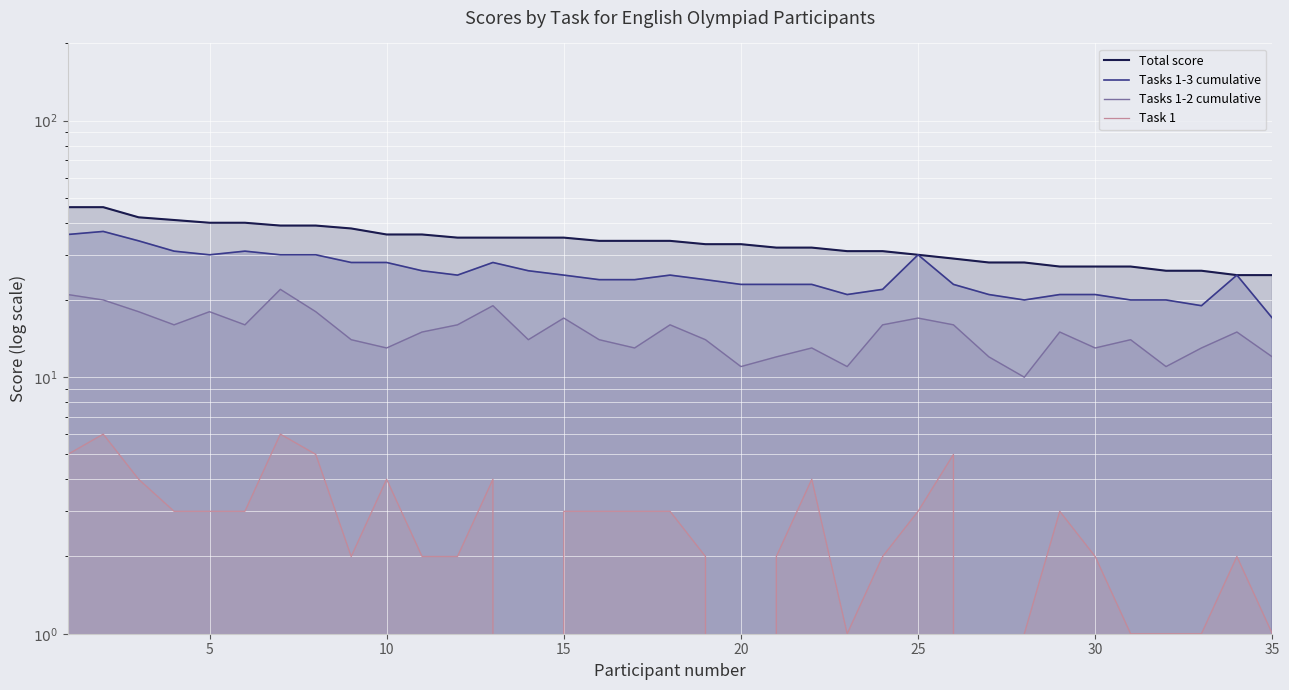

What are all the series names shown in the legend?

Total score, Tasks 1-3 cumulative, Tasks 1-2 cumulative, Task 1